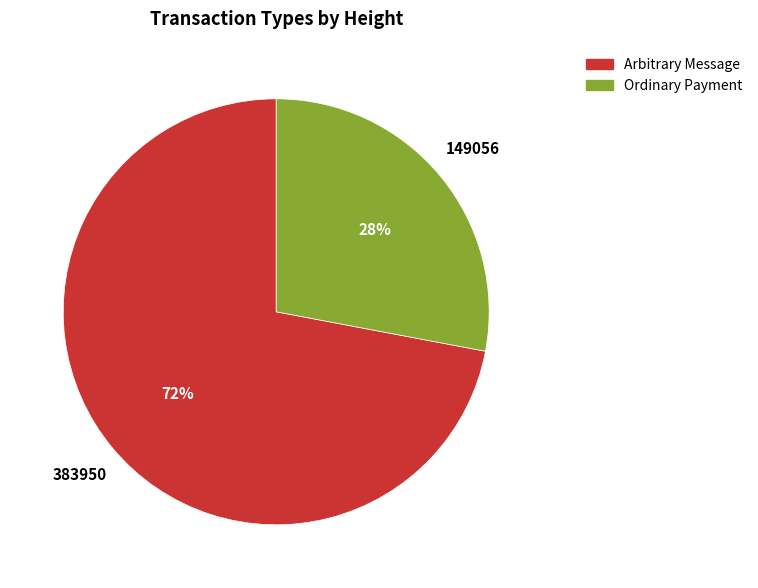

Is there a majority slice in this chart?

Yes